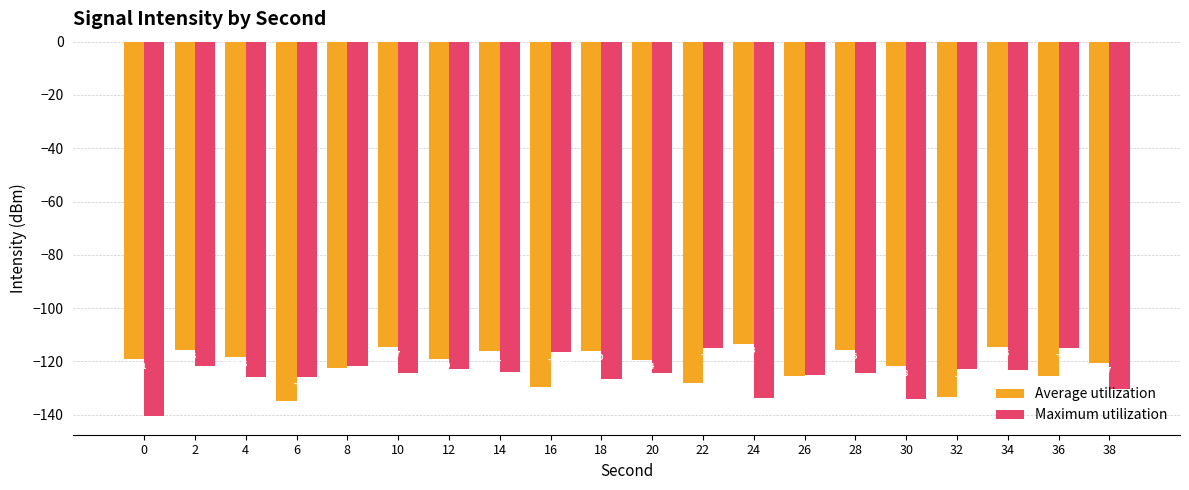

Reading left to right, list all the values displayed in this chart.

Average utilization: -119.1	-115.5	-118.5	-134.8	-122.5	-114.7	-119.0	-116.1	-129.5	-116.0	-119.4	-127.9	-113.3	-125.7	-115.6	-121.8	-133.4	-114.5	-125.4	-120.7
Maximum utilization: -140.5	-121.6	-125.7	-125.7	-121.6	-124.3	-122.7	-124.0	-116.6	-126.6	-124.3	-114.8	-133.8	-125.3	-124.4	-134.0	-122.9	-123.4	-114.9	-130.5